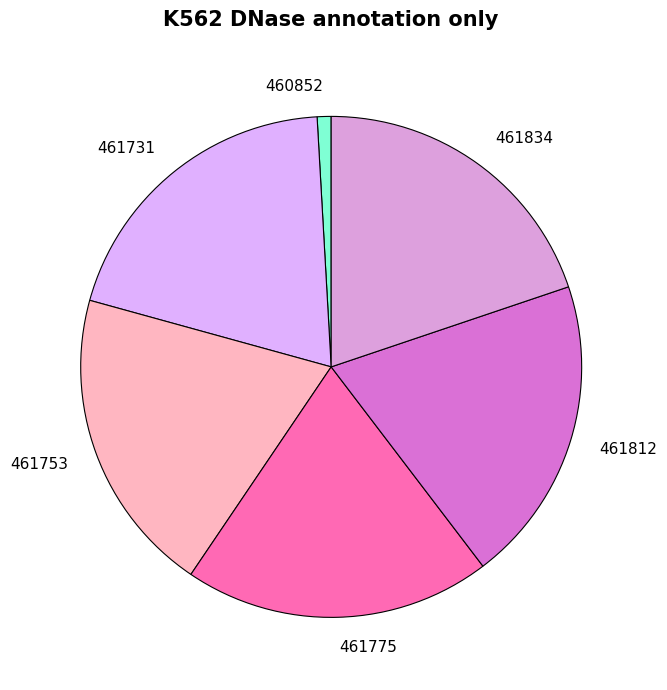

How many slices are in this pie chart?

6